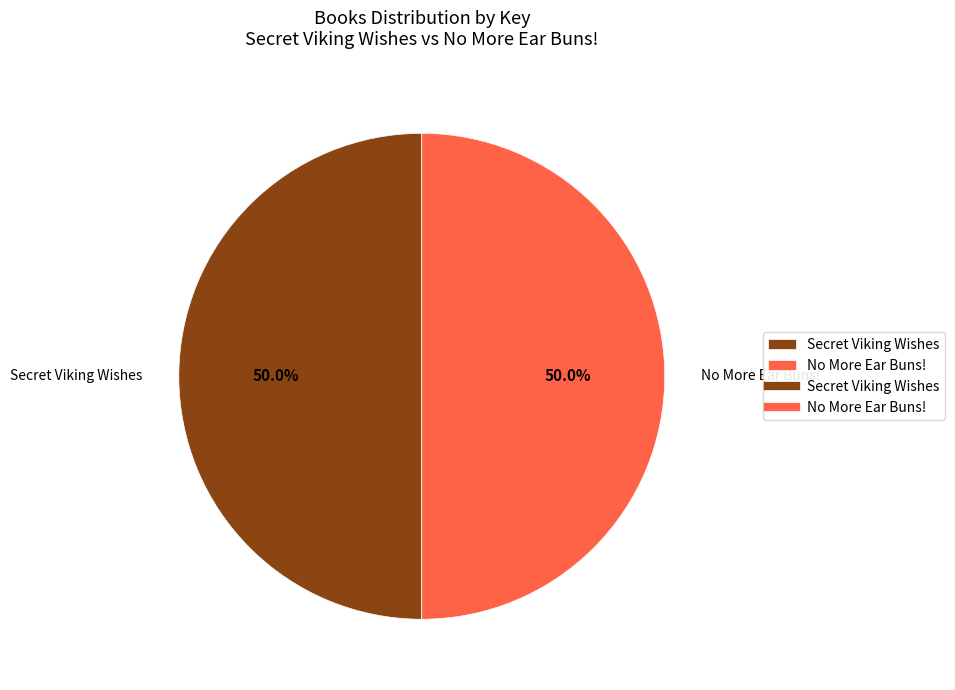

What portion of the pie excludes Secret Viking Wishes?

50.0%